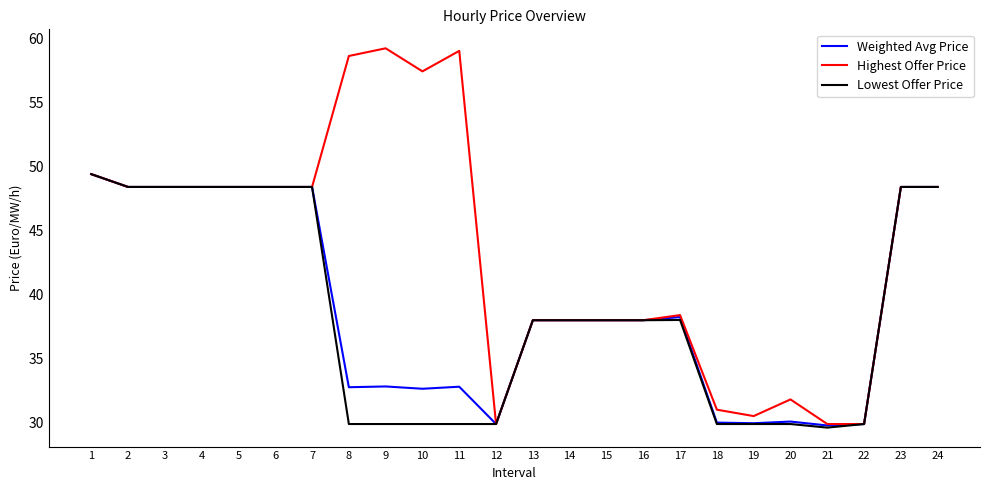

What is the minimum value shown in the chart?

29.6